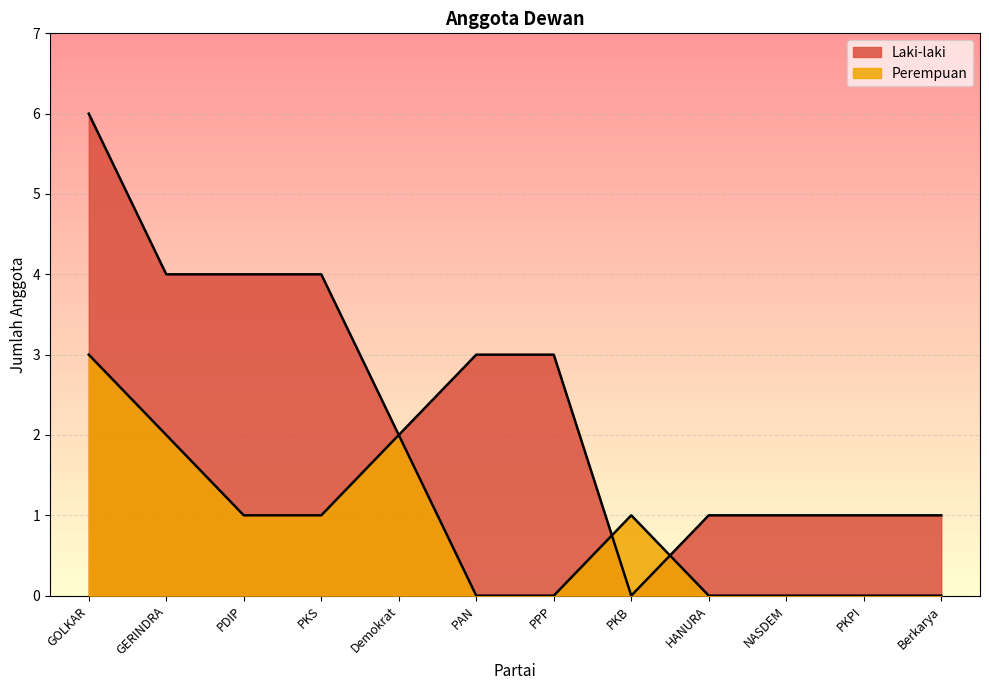

Reading left to right, what are all the values shown in this chart?

Laki-laki: 6	4	4	4	2	3	3	0	1	1	1	1
Perempuan: 3	2	1	1	2	0	0	1	0	0	0	0